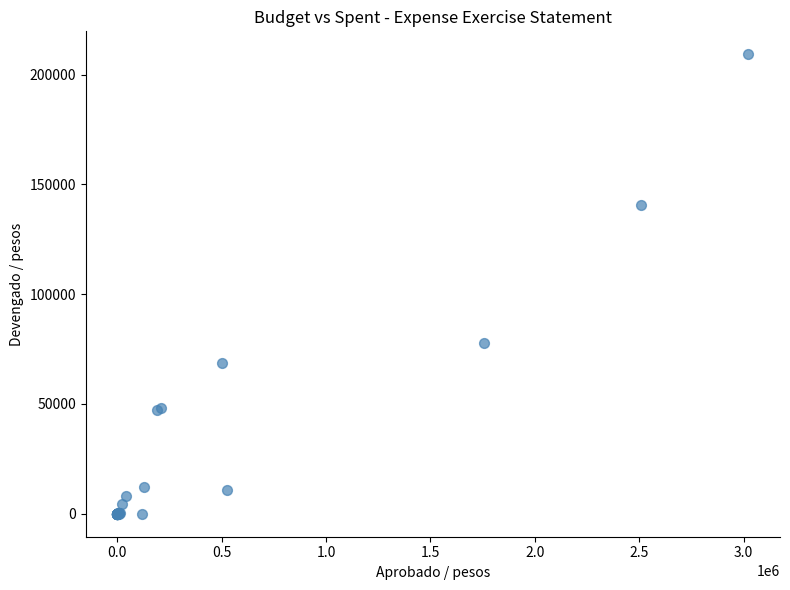

What Y value in the scatter plot is closest to 104650?

77734